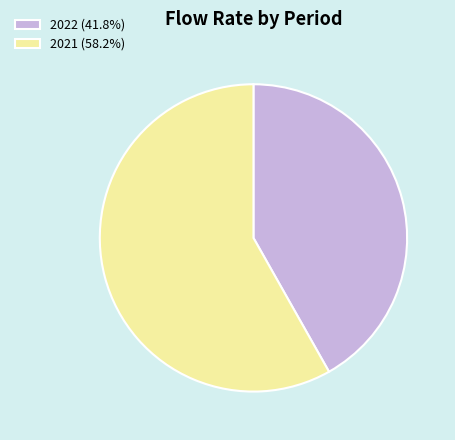

How many segments does this pie chart have?

2